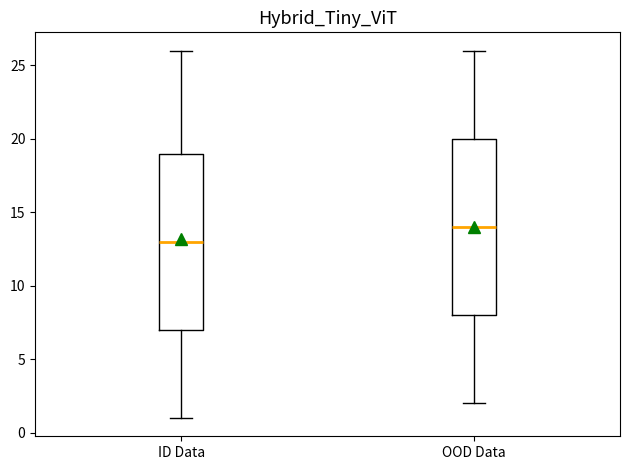

Reading left to right, read every box against the y-axis: the position of its median line, the range the box covers, and the ends of its whiskers. The values are not printed on the chart, so give them approximately, as read against the axis.

ID Data: median 13, box 7 to 19, whiskers 1 to 26
OOD Data: median 14, box 8 to 20, whiskers 2 to 26